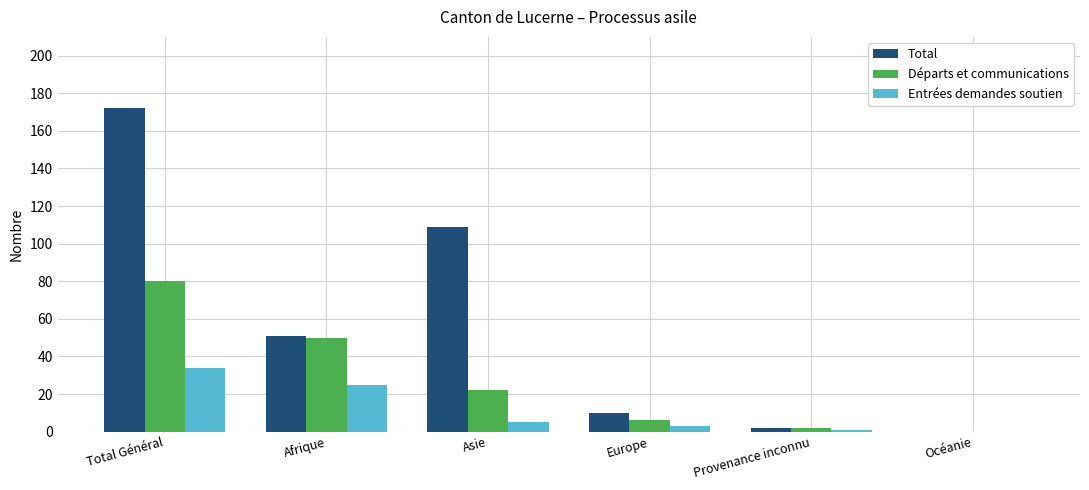

Are the bars grouped side by side (vs. stacked)?

Yes